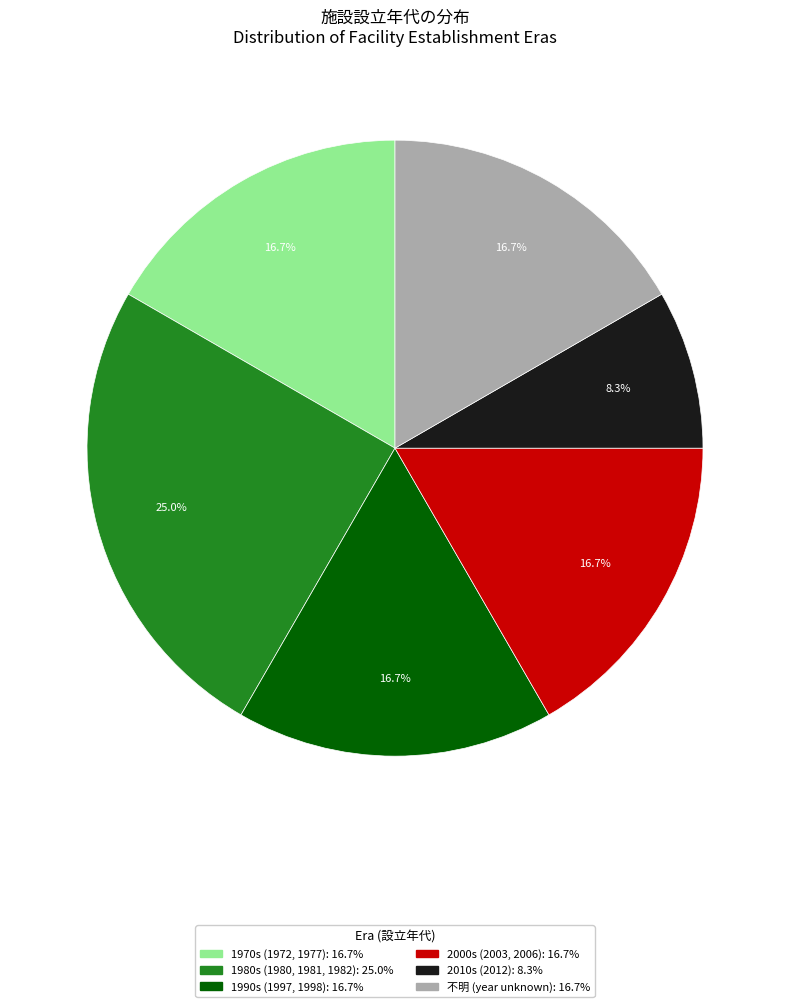

Is there any slice that represents more than half of the pie?

No